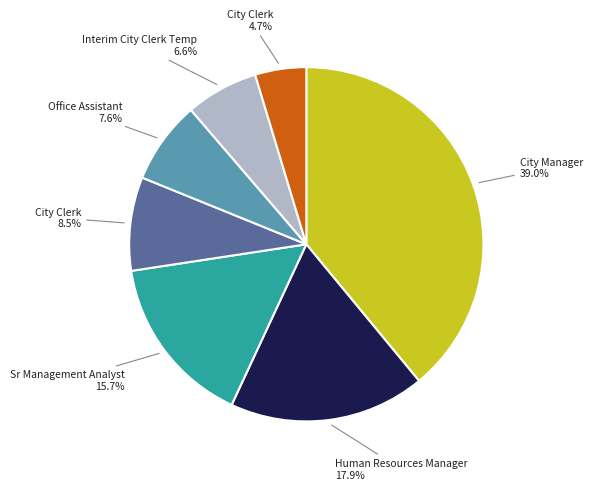

Is there a majority slice in this chart?

No